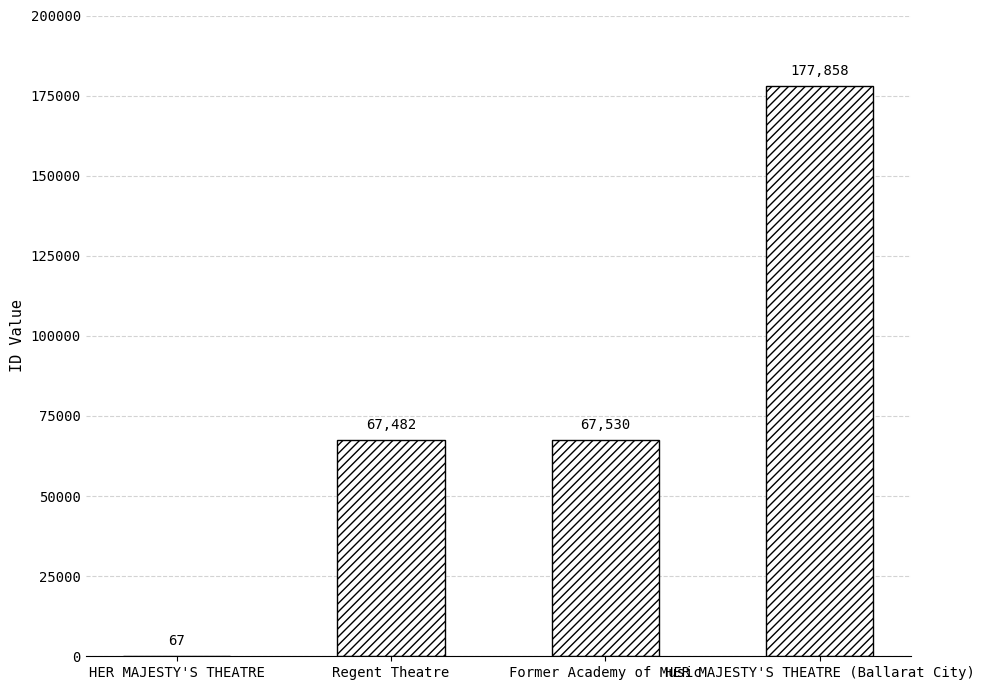

What is the sum of the values at HER MAJESTY'S THEATRE (Ballarat City) and Regent Theatre?

245340